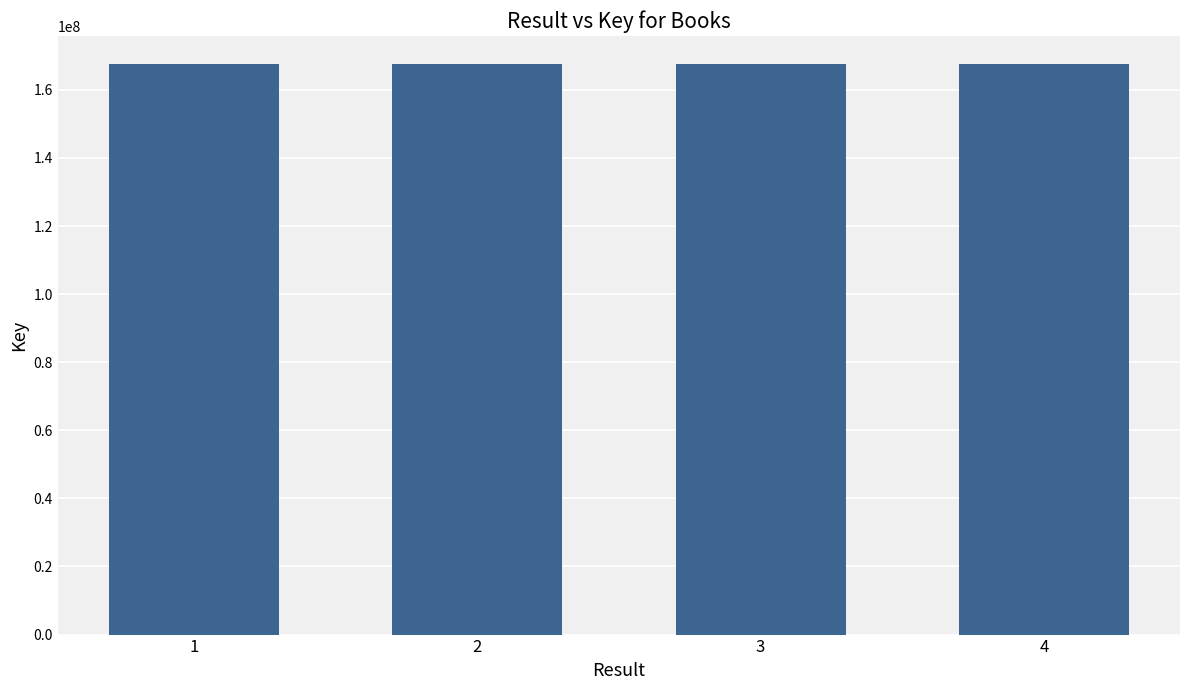

What is the value of the 2nd bar from the left?

167441479